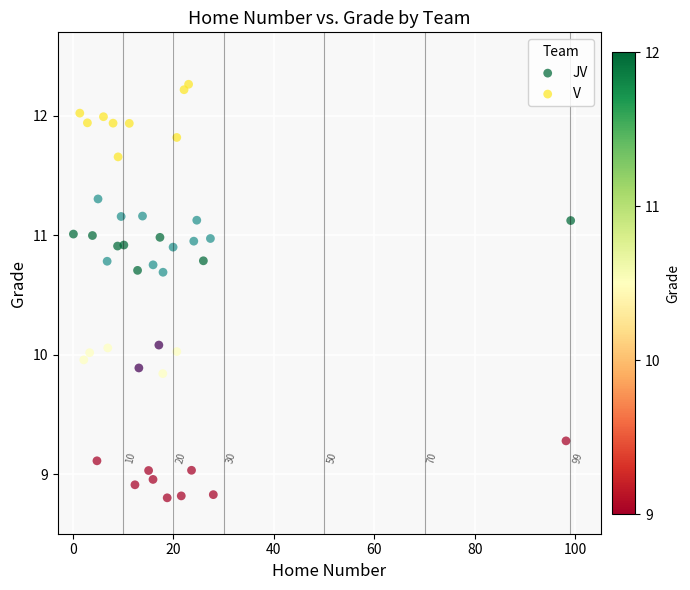

Which series contains the lowest Y value?

JV